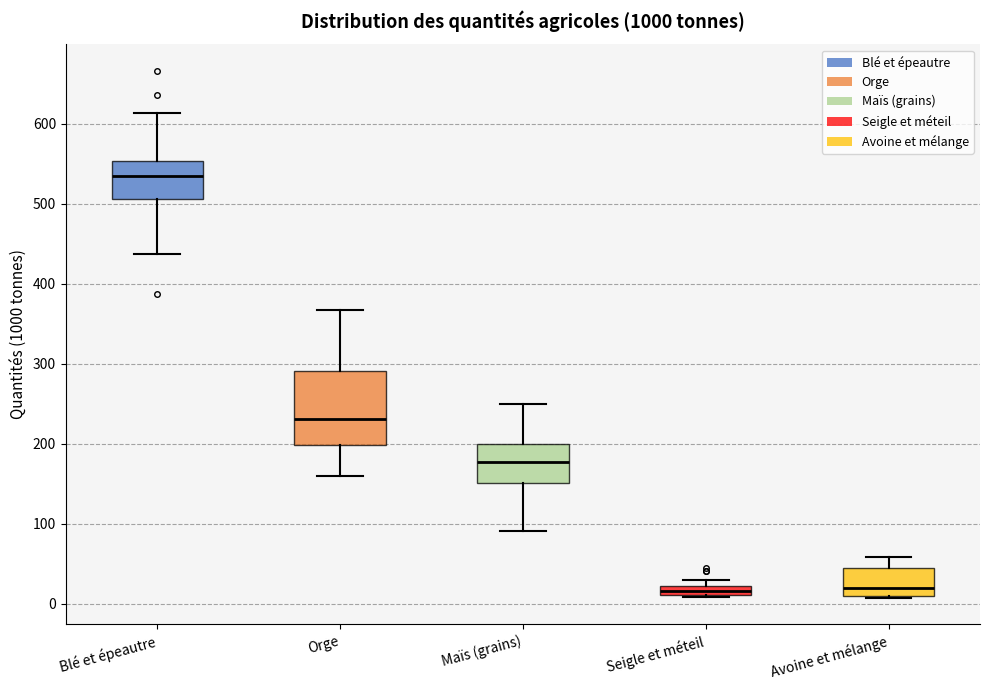

Which box is the tallest, from its lower edge to its upper edge?

Orge